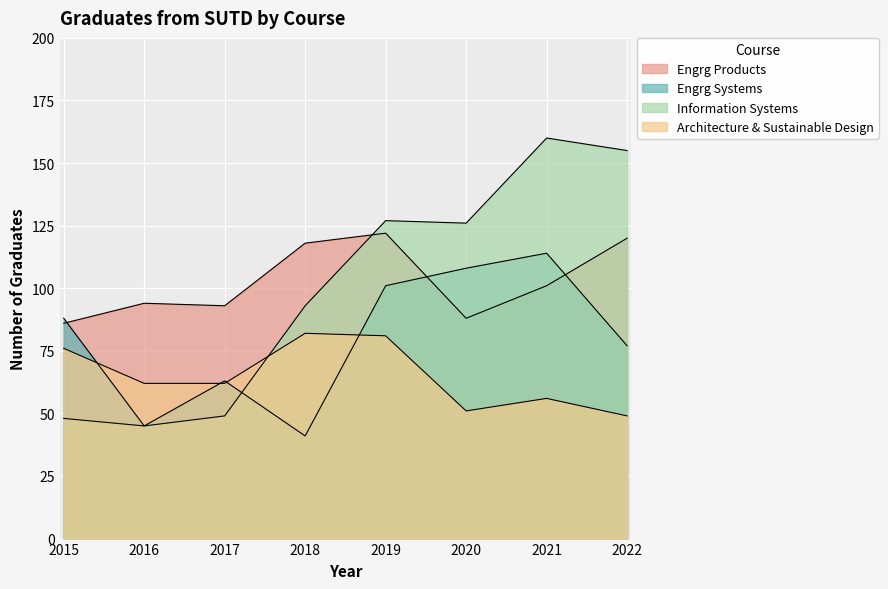

How many lines are shown in the chart?

4